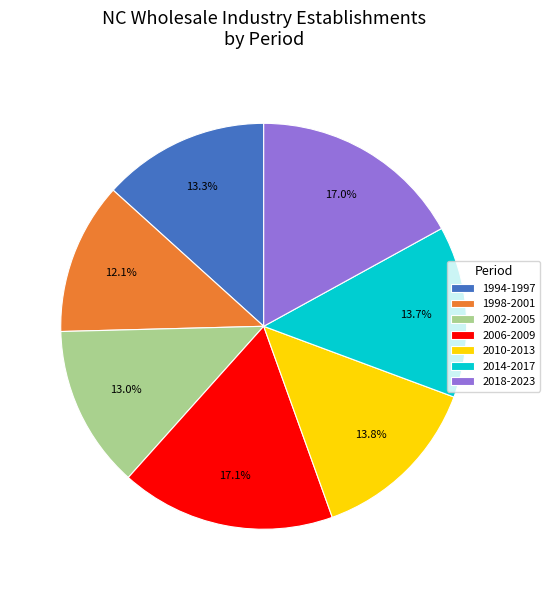

Does 2018-2023 account for over 50% of the chart?

No